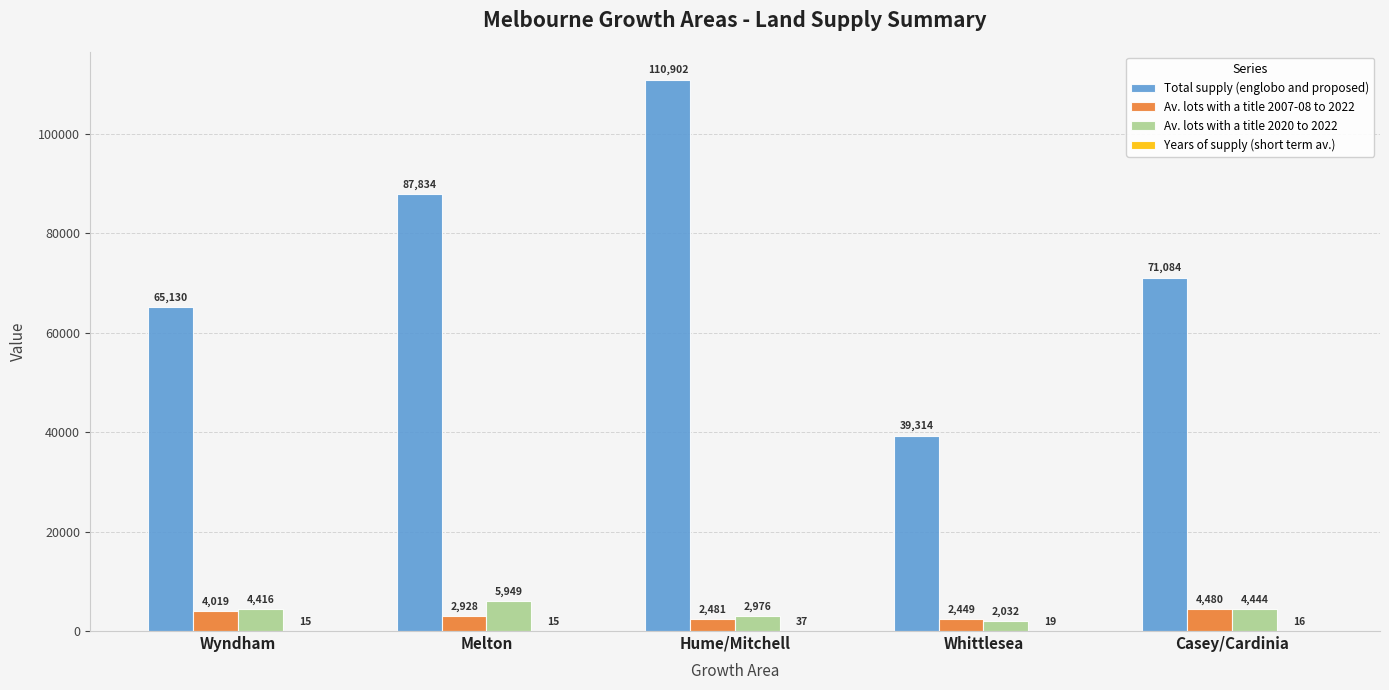

Where does the Av. lots with a title 2007-08 to 2022 series first go above 2928?

Wyndham